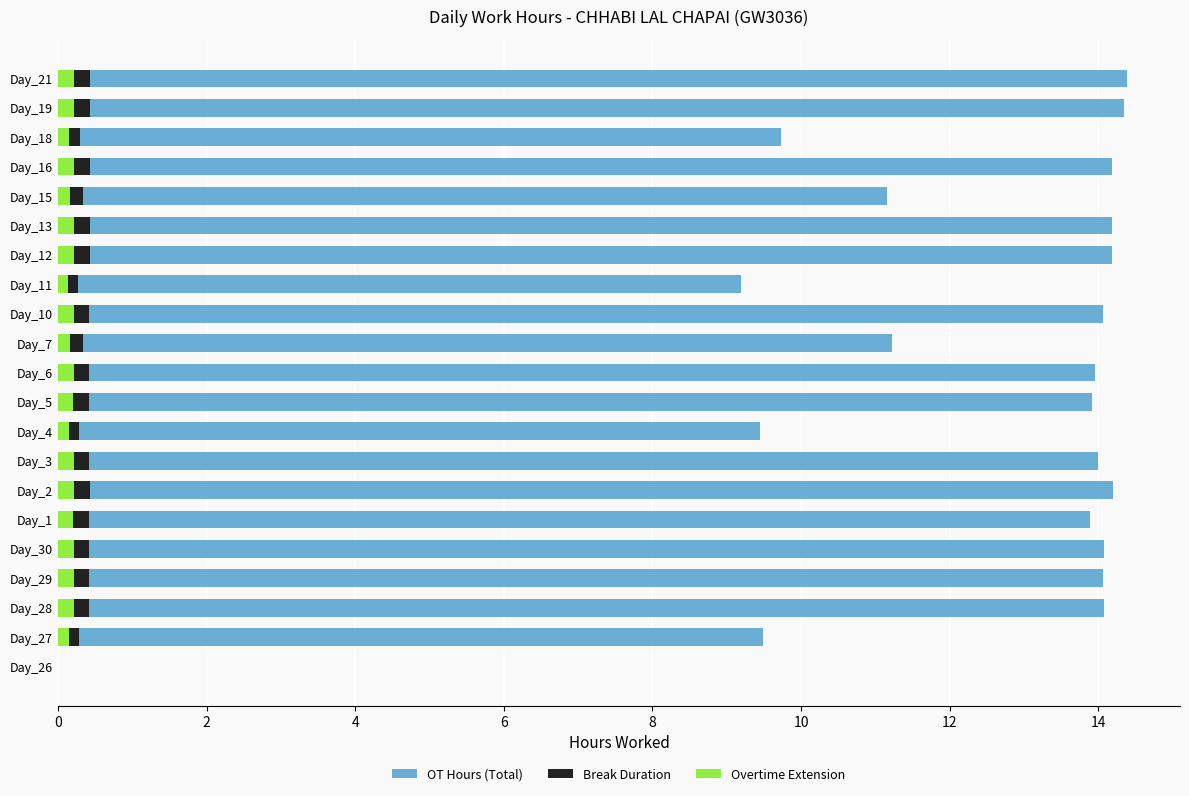

How many bars are there in each group?

3